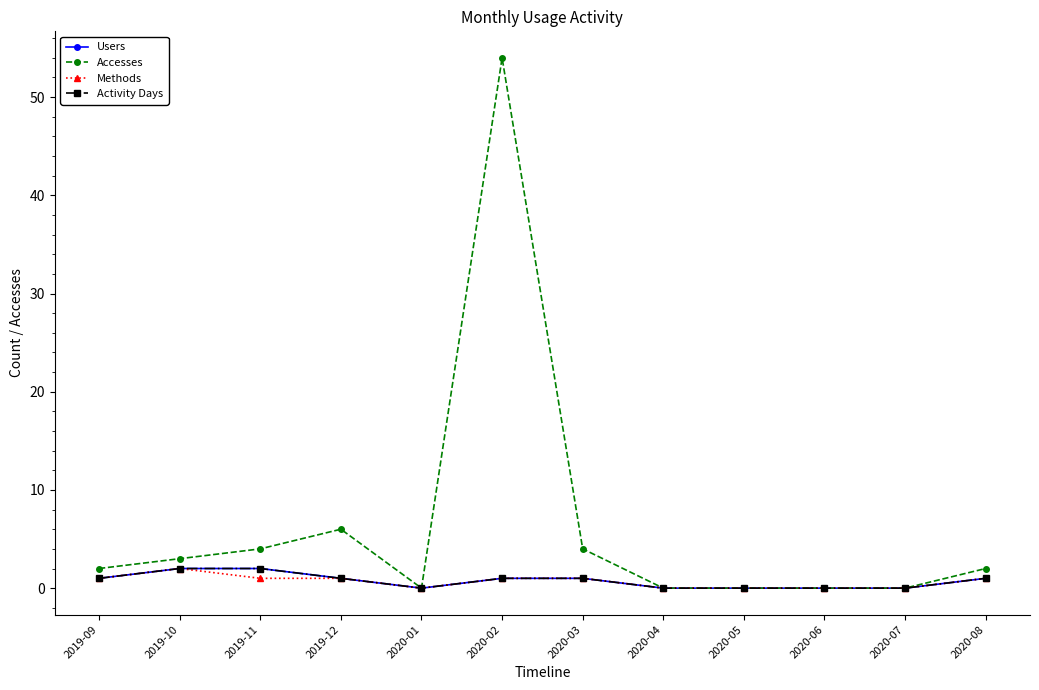

The Methods series shows 0 at 2019-12. True or false?

False